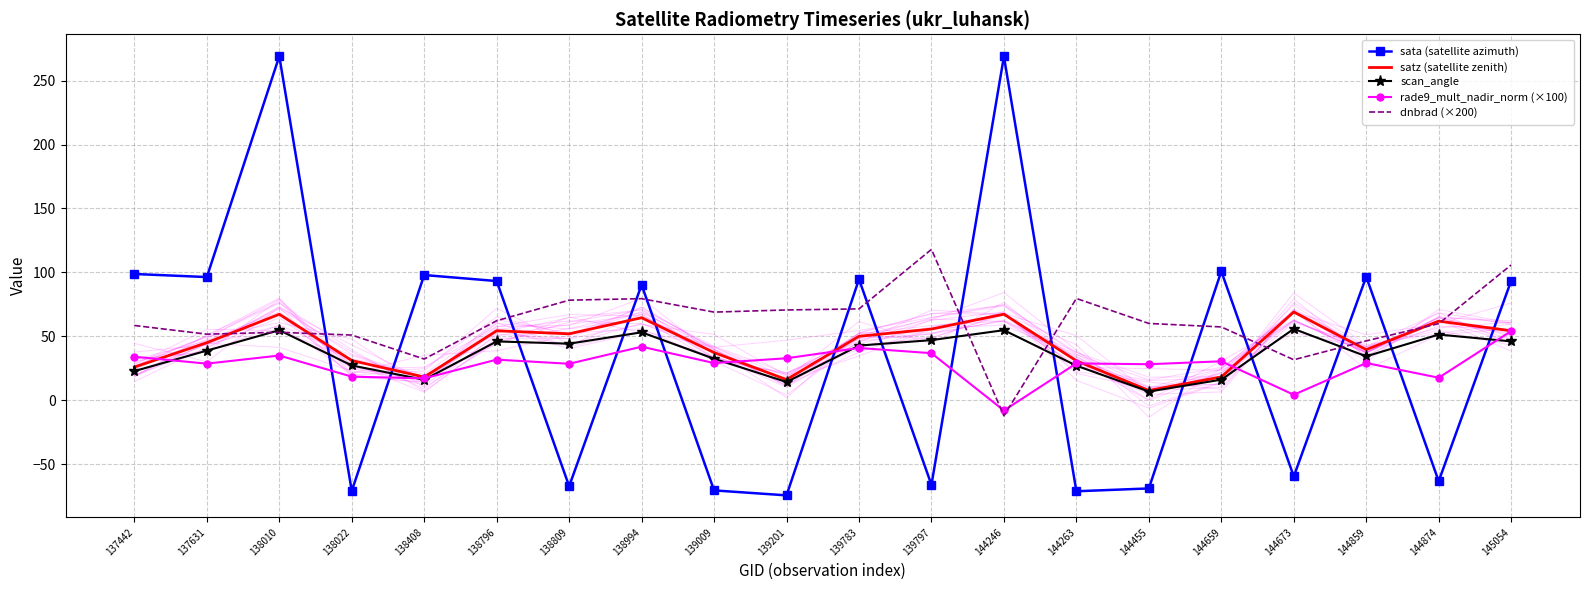

Between which two adjacent categories do dnbrad (×200) and rade9_mult_nadir_norm (×100) first intersect?

139797 and 144246